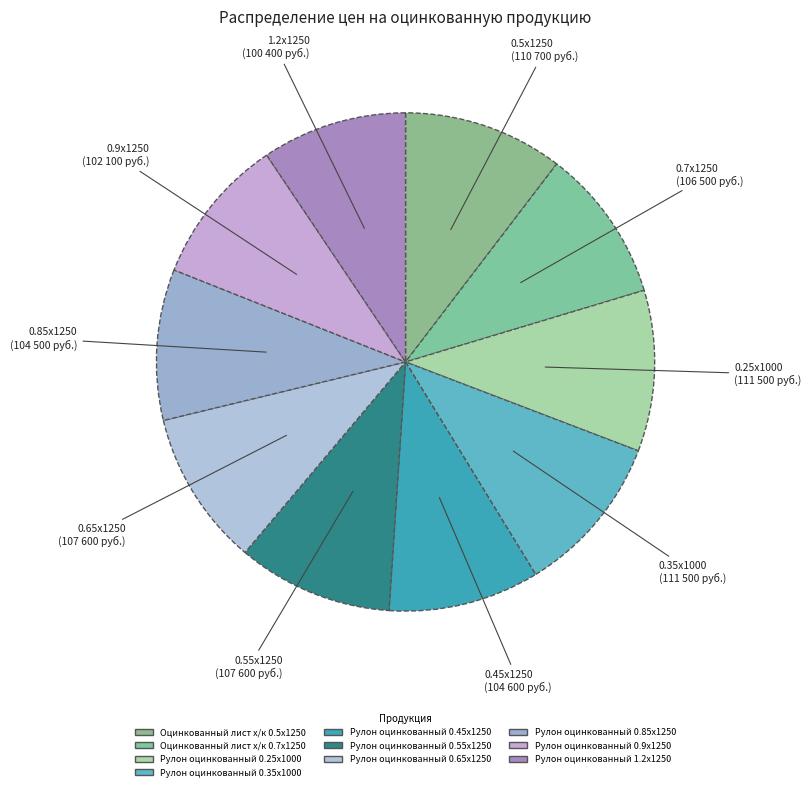

To the nearest percent, what portion does Рулон оцинкованный 0.55x1250 represent?

10%